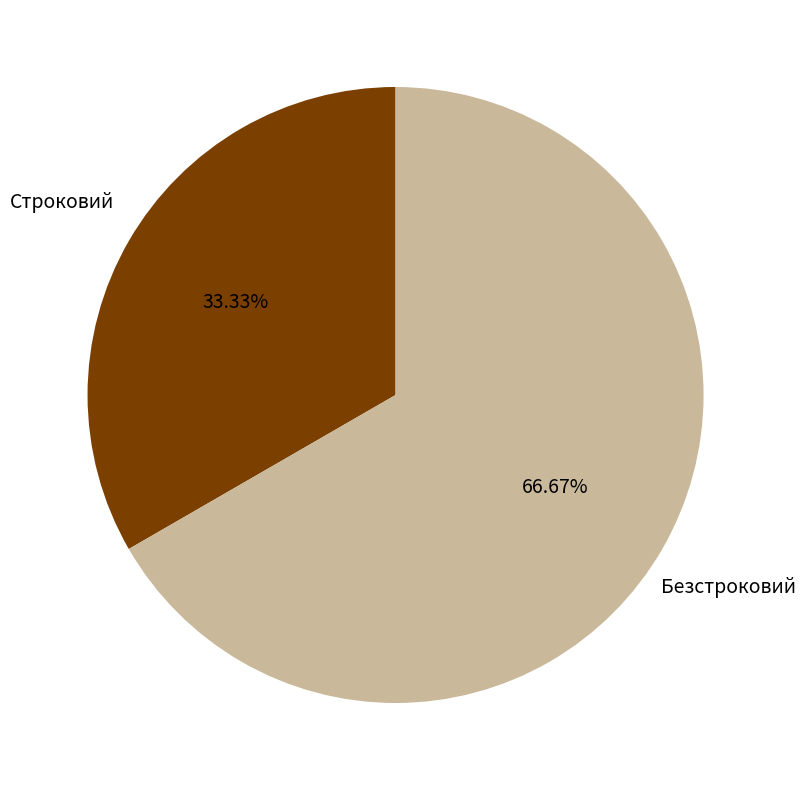

Is there a majority slice in this chart?

Yes